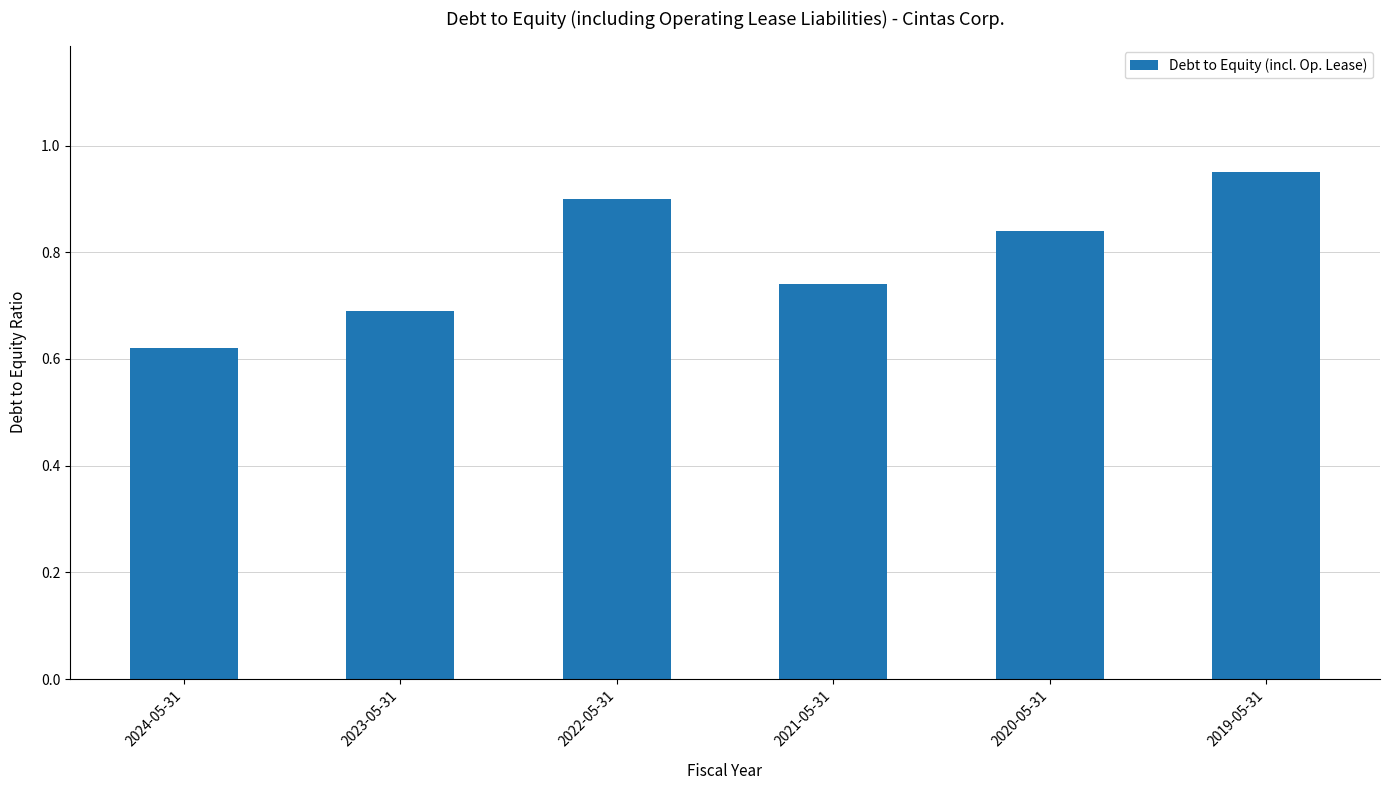

How many bars are there in total?

6